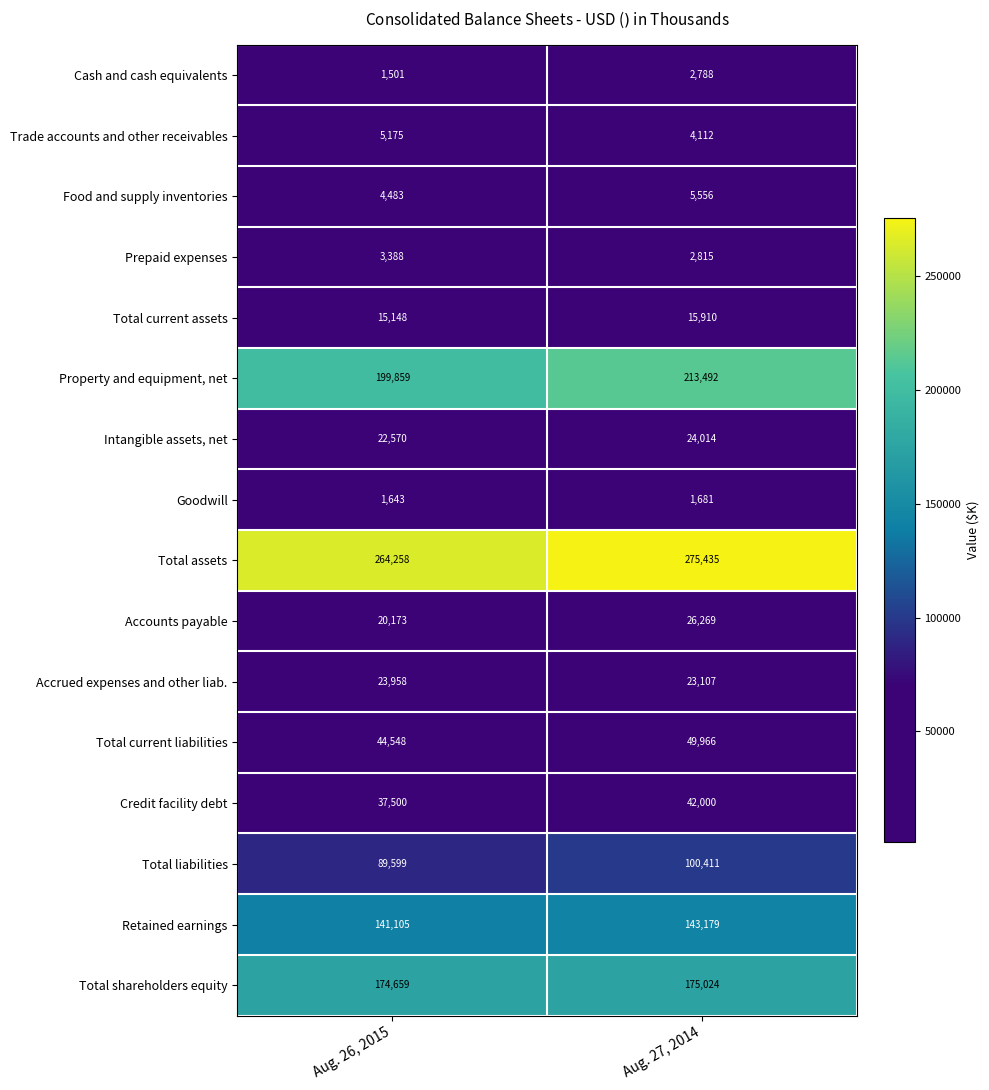

How many categories are shown in the chart?

2